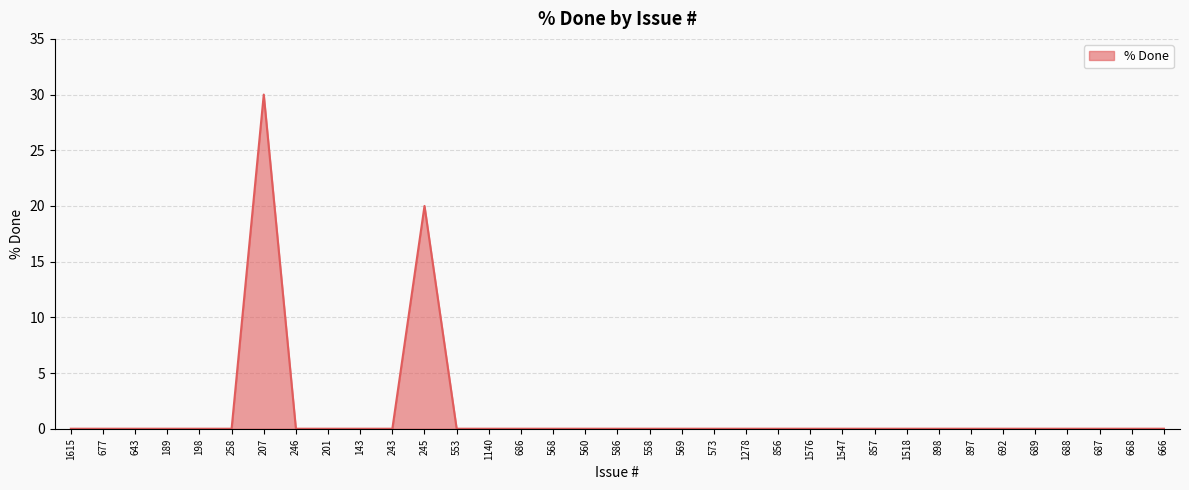

The chart shows a value of 17 at 243. True or false?

False